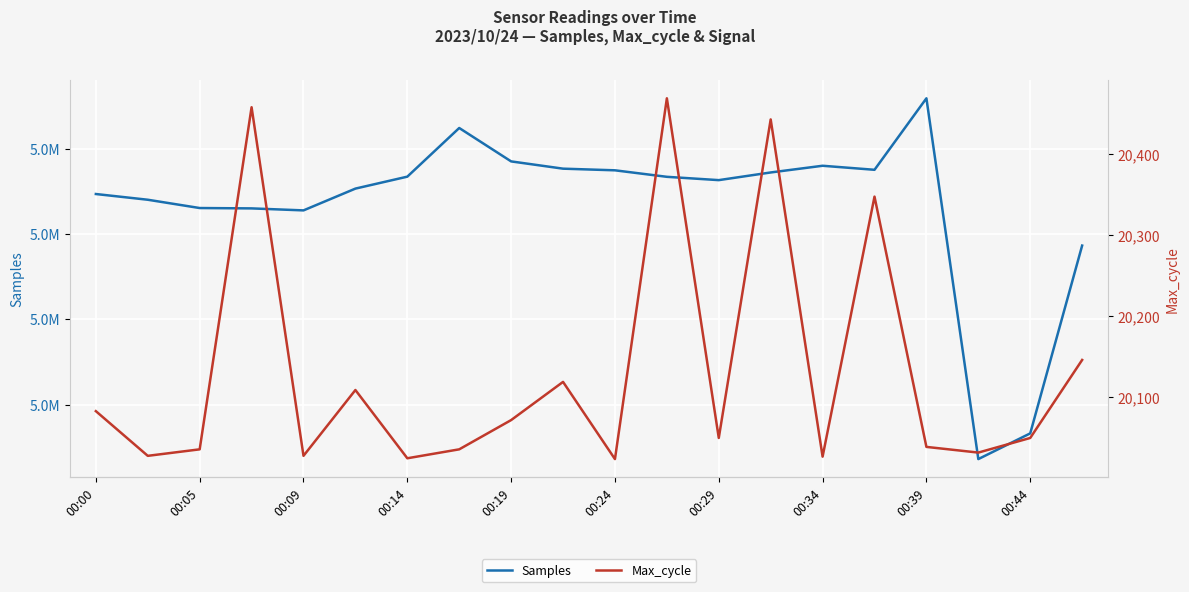

Which series has the widest spread of values?

Samples